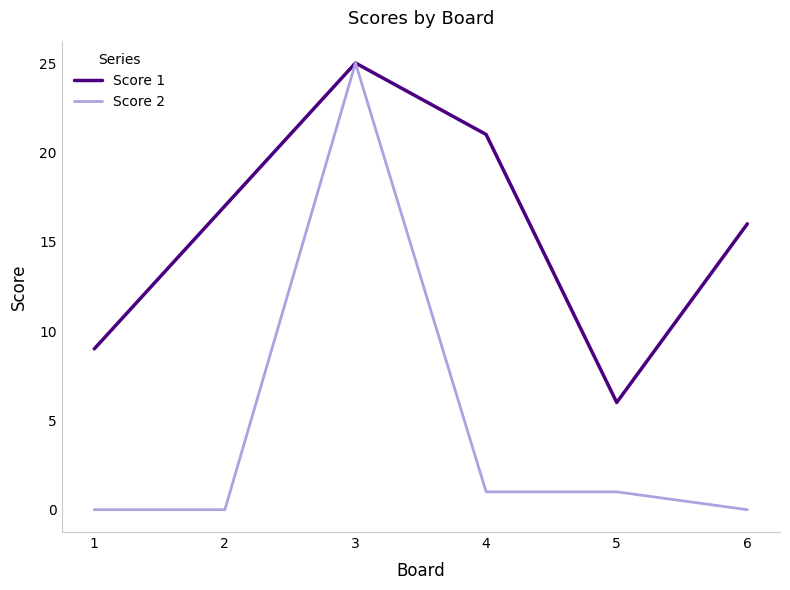

Is it true that Score 1 equals 23 at 6?

False